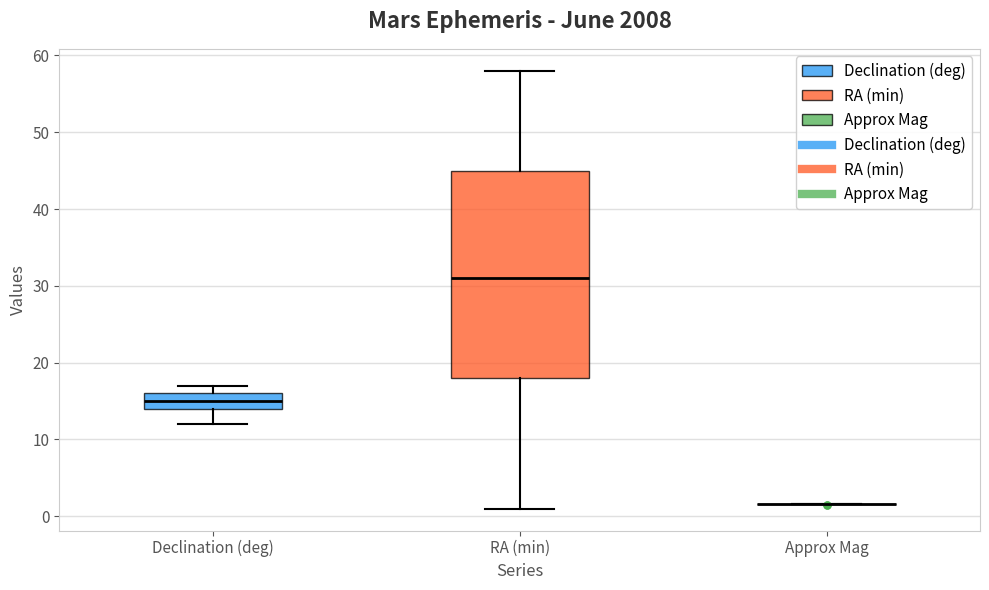

Reading left to right, read every box against the y-axis: the position of its median line, the range the box covers, and the ends of its whiskers. The values are not printed on the chart, so give them approximately, as read against the axis.

Declination (deg): median 15, box 14 to 16, whiskers 12 to 17
RA (min): median 31, box 18 to 45, whiskers 1 to 58
Approx Mag: box collapsed to a line at 2, whiskers 2 to 2